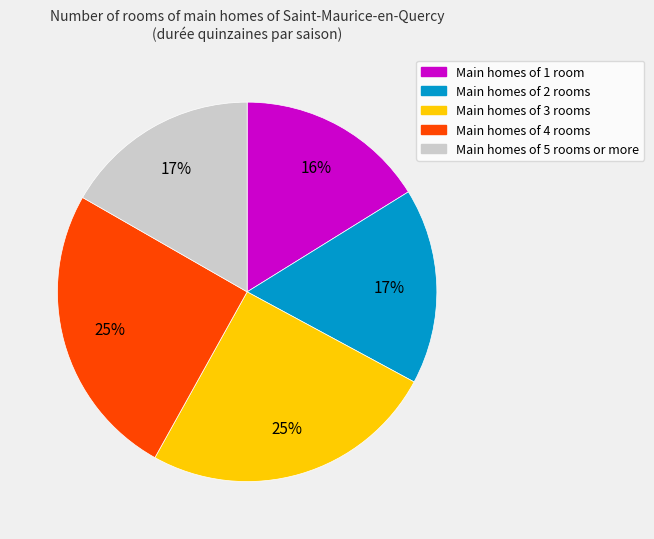

True or false: Main homes of 3 rooms accounts for 14% of the total.

False